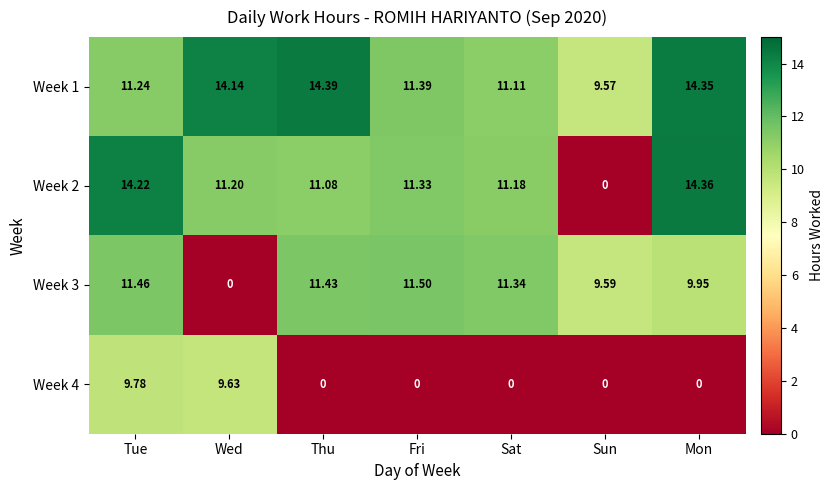

How many distinct data groups are displayed?

4